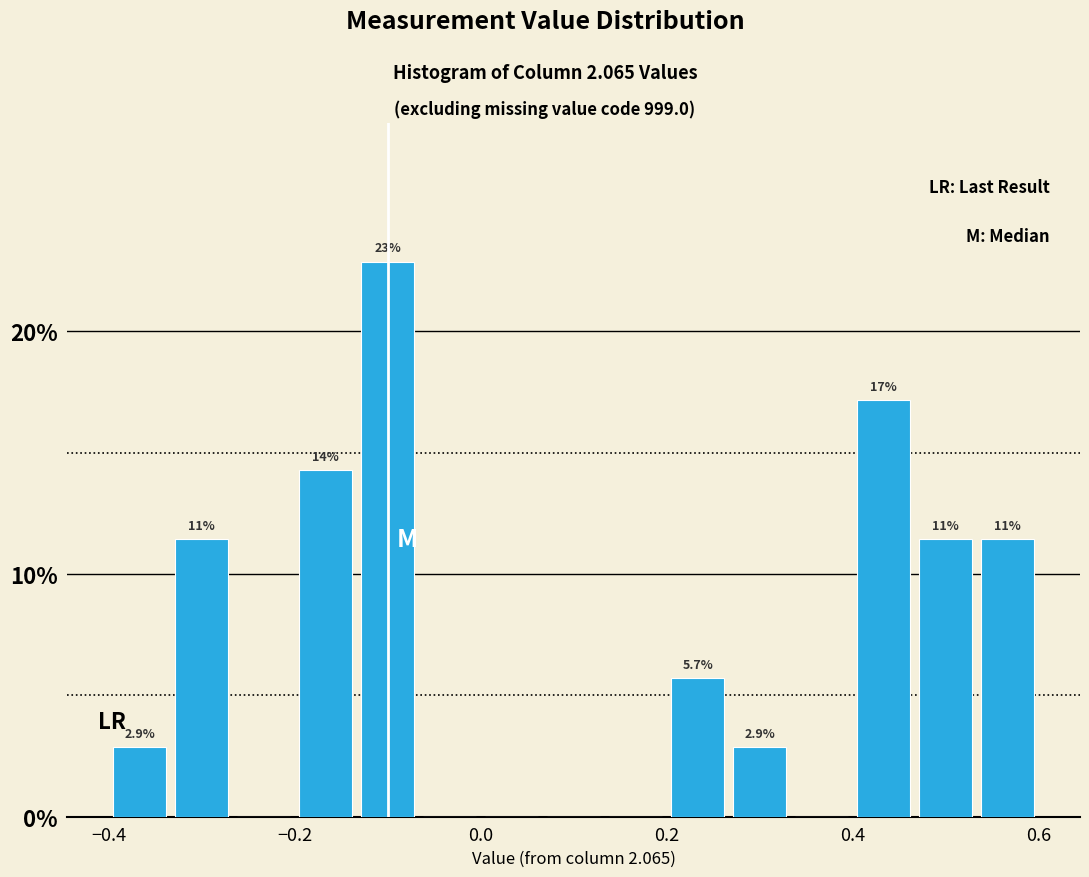

Read against the x-axis, roughly where is the centre of the tallest bar?

-0.10